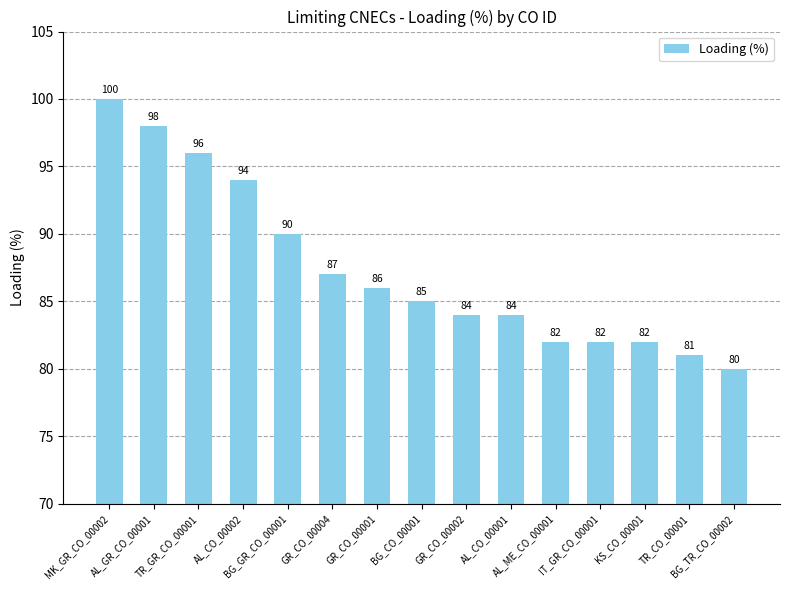

Between TR_GR_CO_00001 and GR_CO_00002, which is larger?

TR_GR_CO_00001